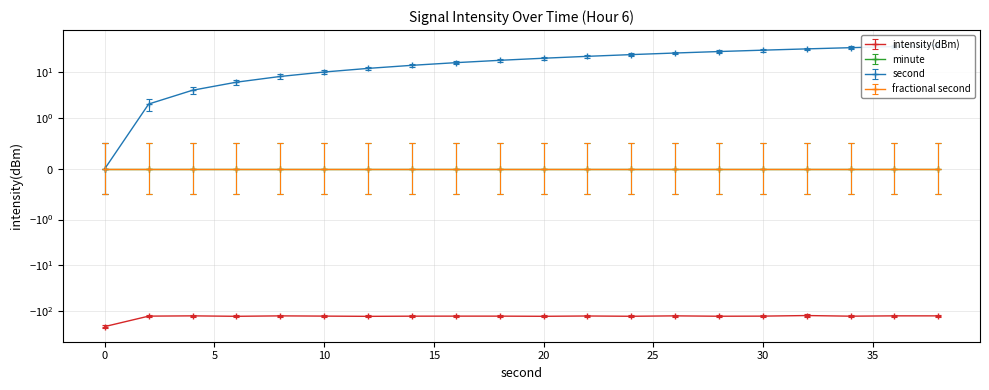

What is the sum of the intensity(dBm) values at 14 and 12?

-258.9